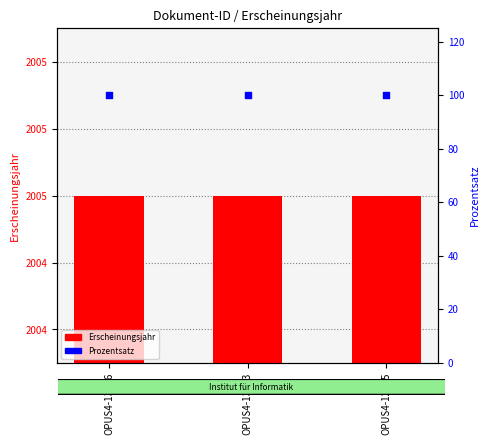

At which category is the sum across all series the highest?

OPUS4-13276